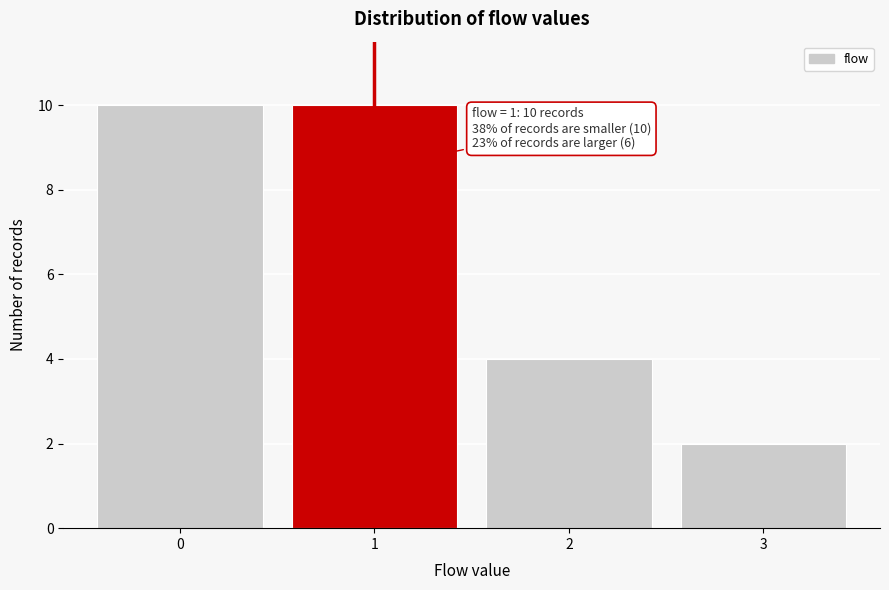

Reading left to right, what are all the values shown in this chart?

10	10	4	2